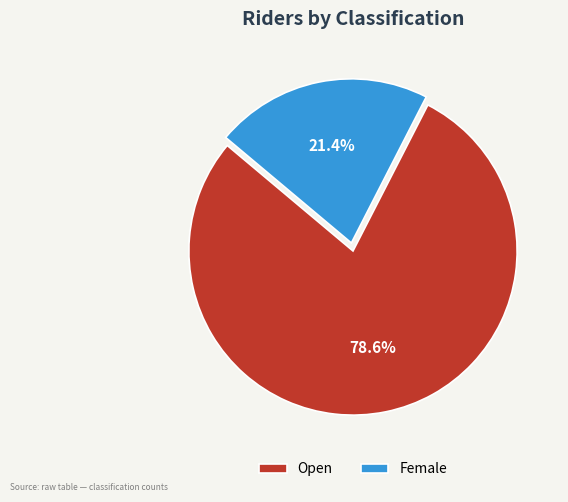

What percentage is NOT represented by Open?

21.4%